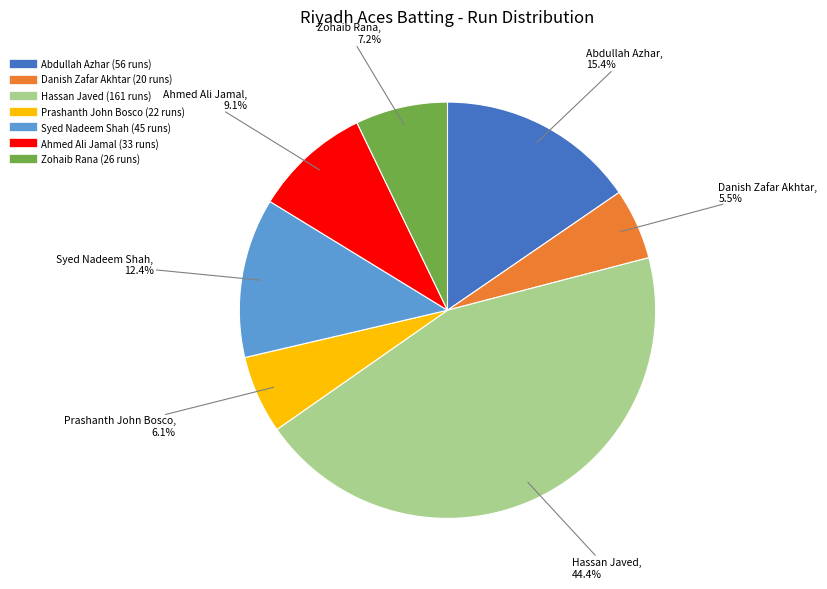

Rank the categories by value from lowest to highest.

Danish Zafar Akhtar, Prashanth John Bosco, Zohaib Rana, Ahmed Ali Jamal, Syed Nadeem Shah, Abdullah Azhar, Hassan Javed